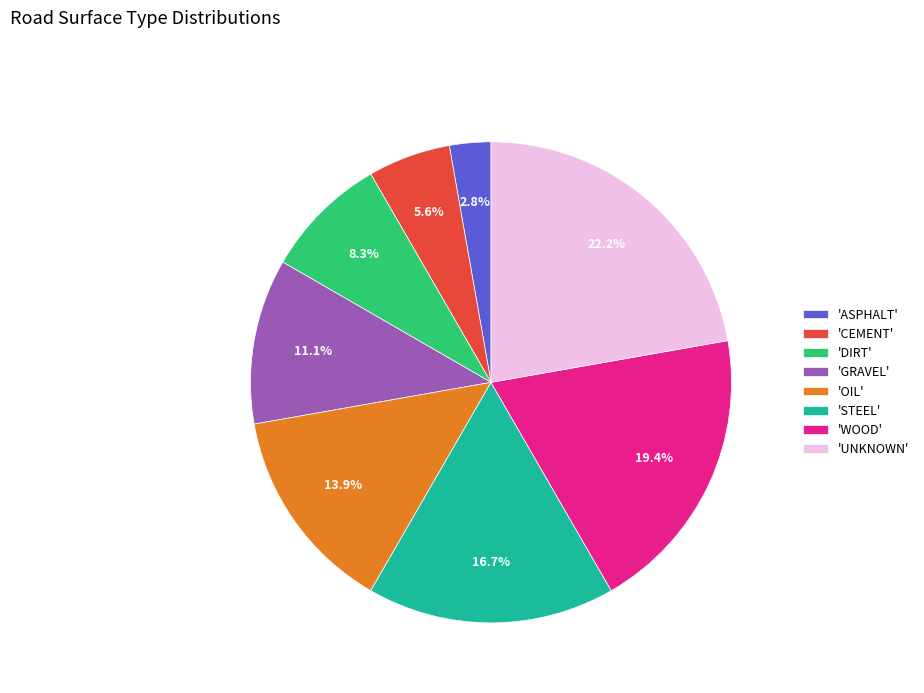

Does 'DIRT' account for over 50% of the chart?

No